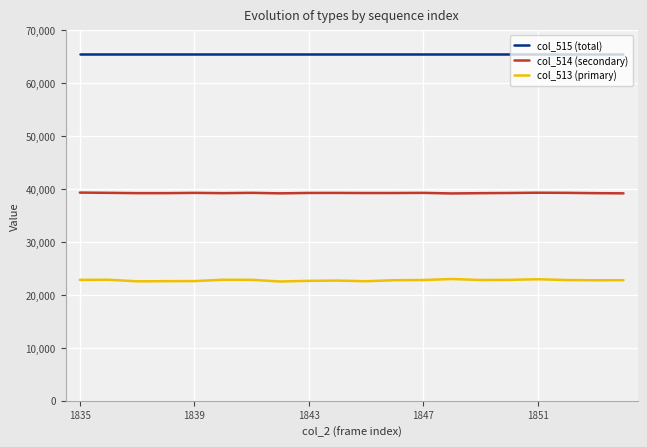

Count the number of categories in the chart.

20